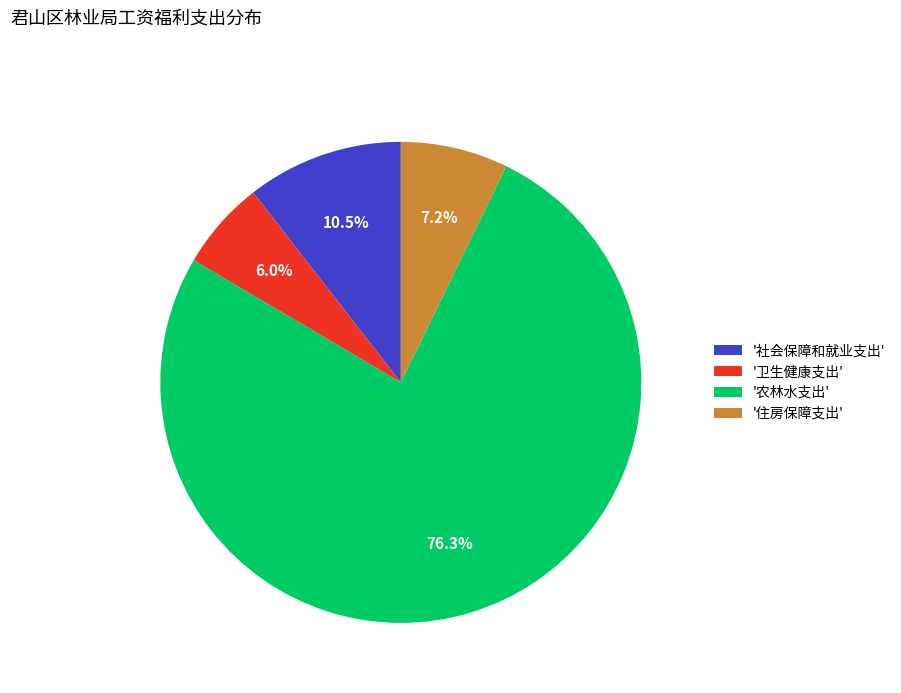

Rank the categories by value from lowest to highest.

'卫生健康支出', '住房保障支出', '社会保障和就业支出', '农林水支出'